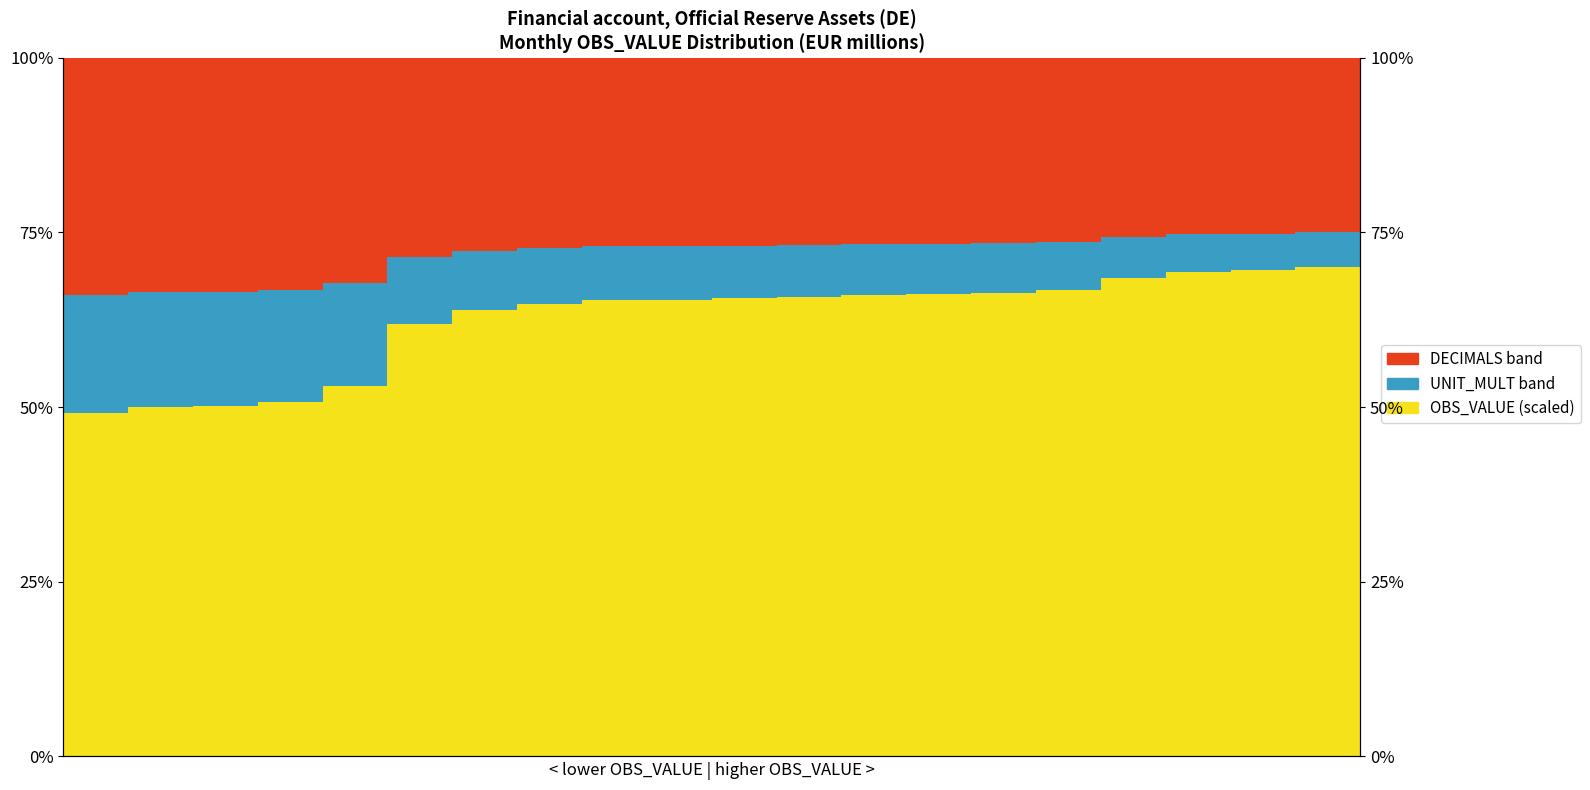

Reading right to left, transcribe all the data shown in this chart.

OBS_VALUE (scaled): 70.0	69.5	69.3	68.4	66.8	66.3	66.1	66.0	65.8	65.6	65.3	65.3	64.7	63.9	61.9	53.0	50.7	50.2	50.0	49.1
UNIT_MULT band: 5.0	5.3	5.4	5.9	6.8	7.1	7.2	7.3	7.4	7.5	7.7	7.7	8.0	8.5	9.6	14.7	16.0	16.3	16.4	16.9
DECIMALS band: 25.0	25.2	25.3	25.7	26.4	26.6	26.7	26.7	26.8	26.9	27.0	27.0	27.3	27.6	28.5	32.3	33.3	33.5	33.6	33.9